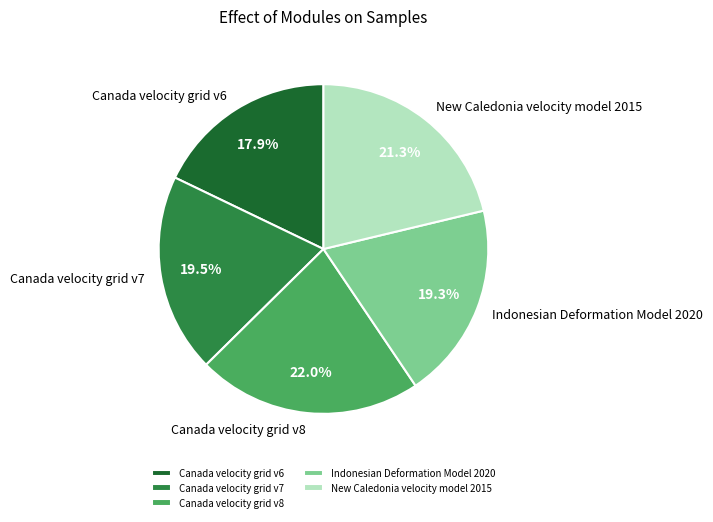

To the nearest percent, what is the difference between the Indonesian Deformation Model 2020 and Canada velocity grid v6 slice percentages?

1%